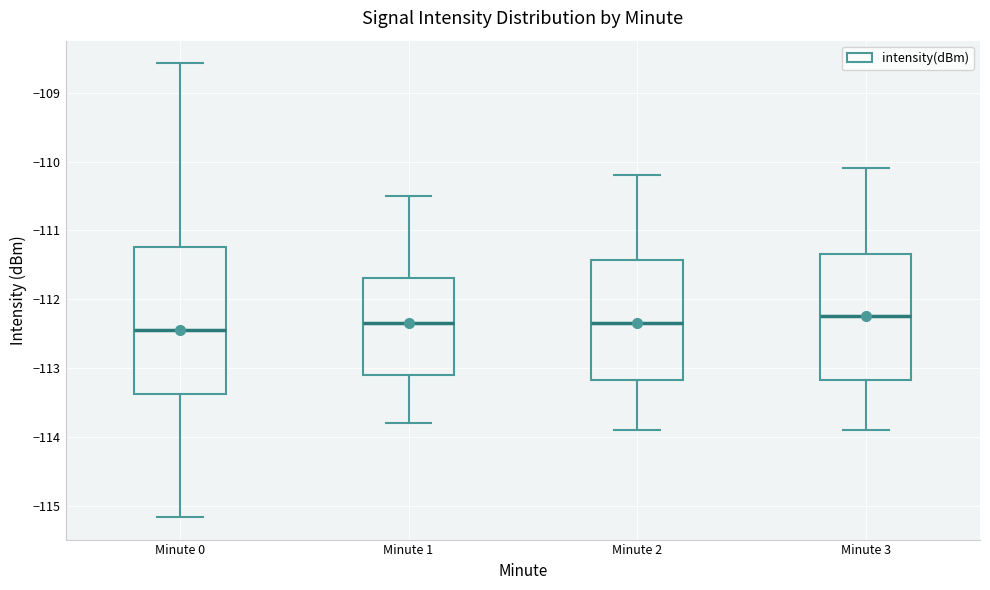

Comparing the boxes themselves (not the whiskers), which one is the tallest?

Minute 0